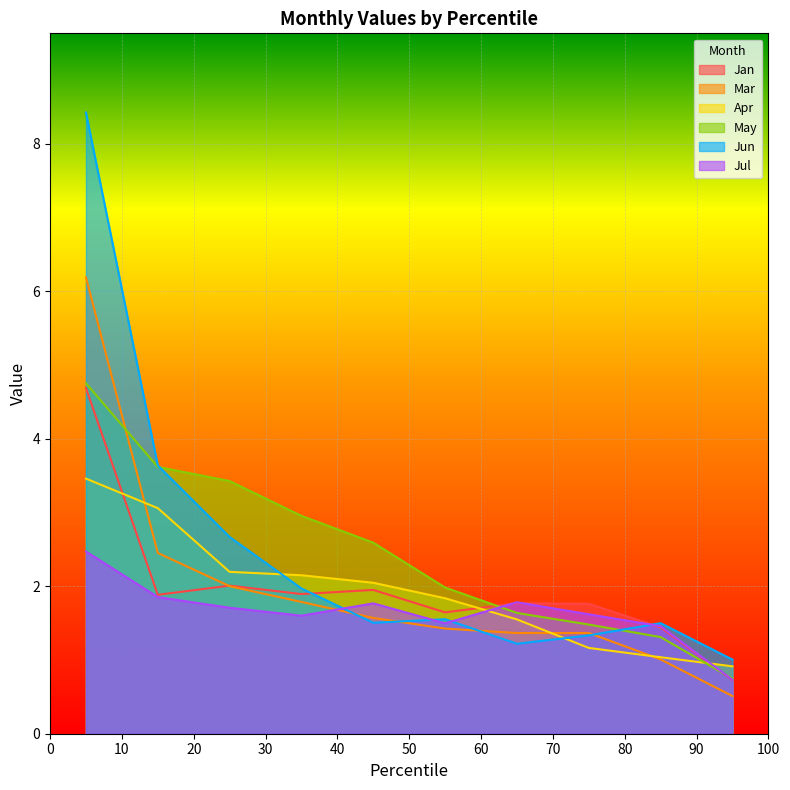

What is the maximum value shown in the chart?

8.4